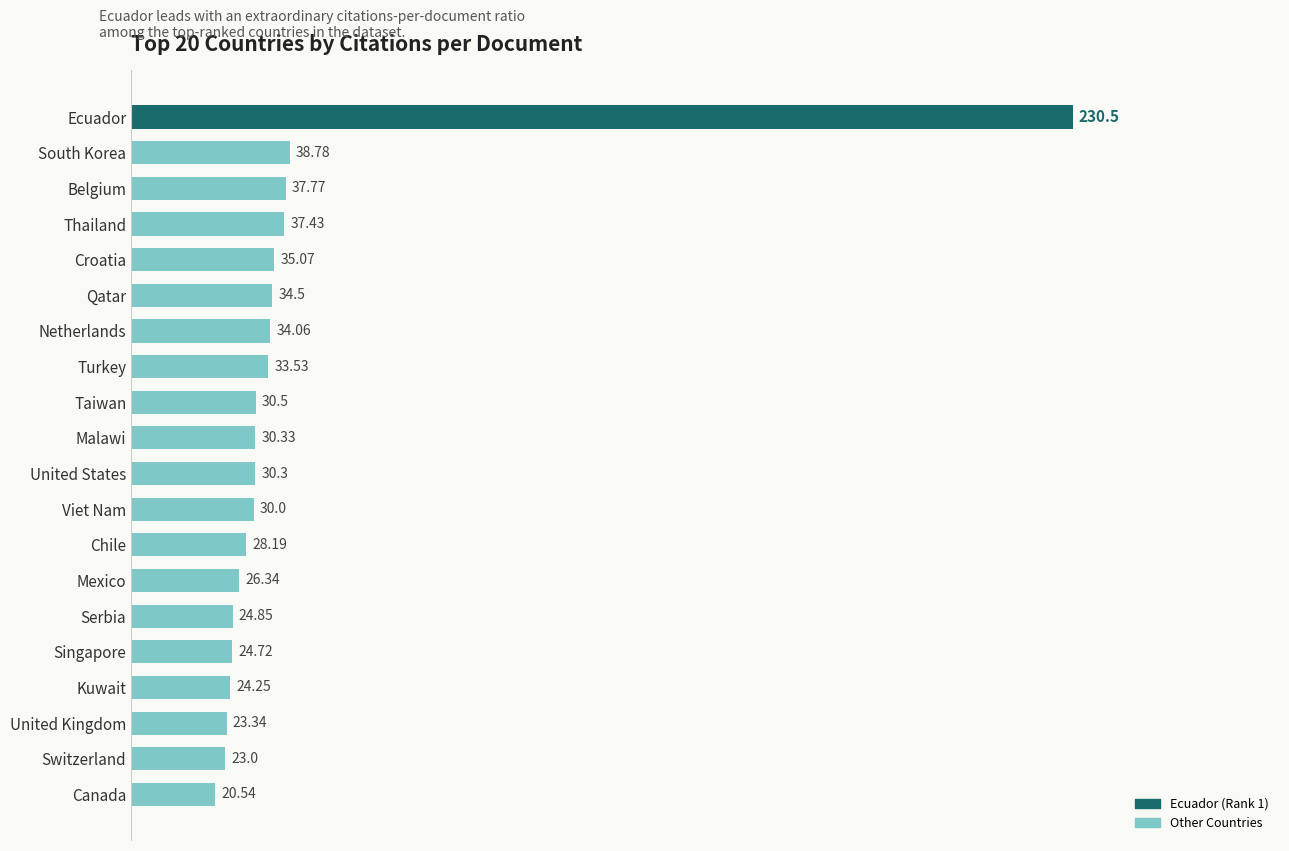

What is the smallest value displayed?

20.5